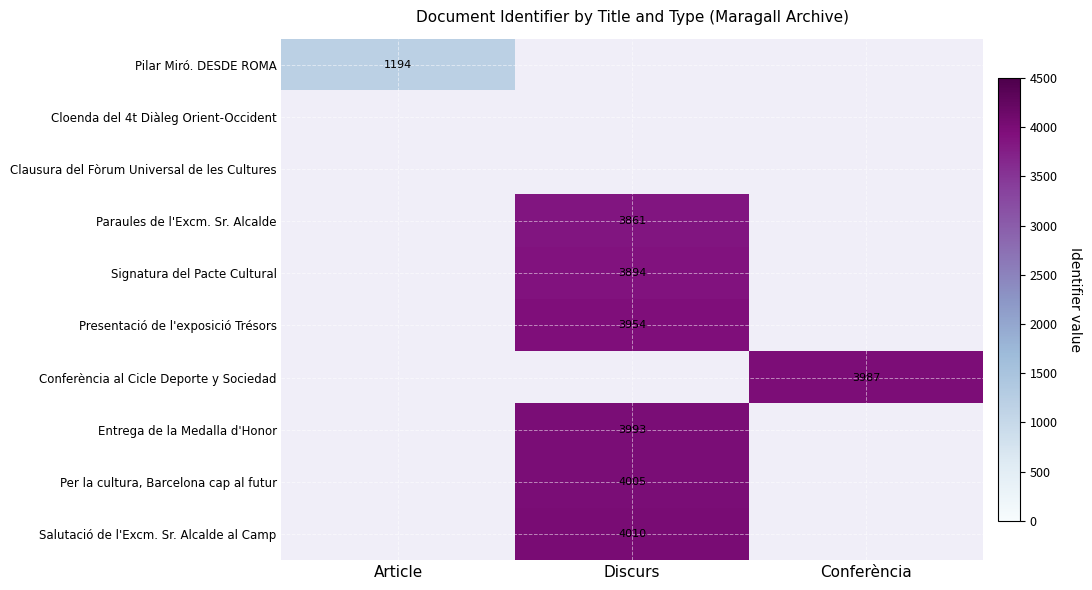

Is it true that Presentació de l'exposició Trésors equals 2040 at Discurs?

False